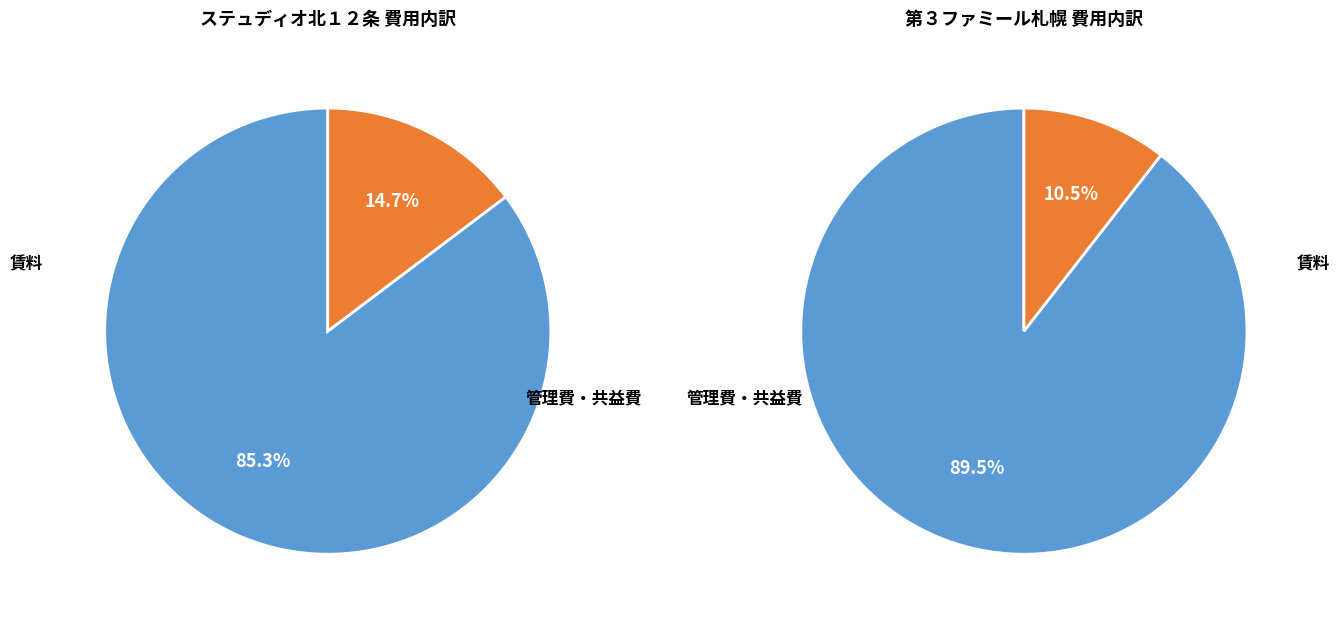

Does ステュディオ北１２条 represent more than half of the total?

No